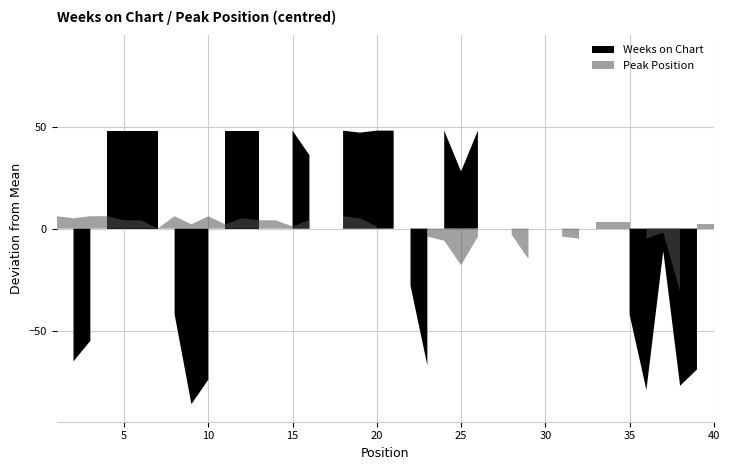

True or false: Peak Position has a value of 62 at 38.

False